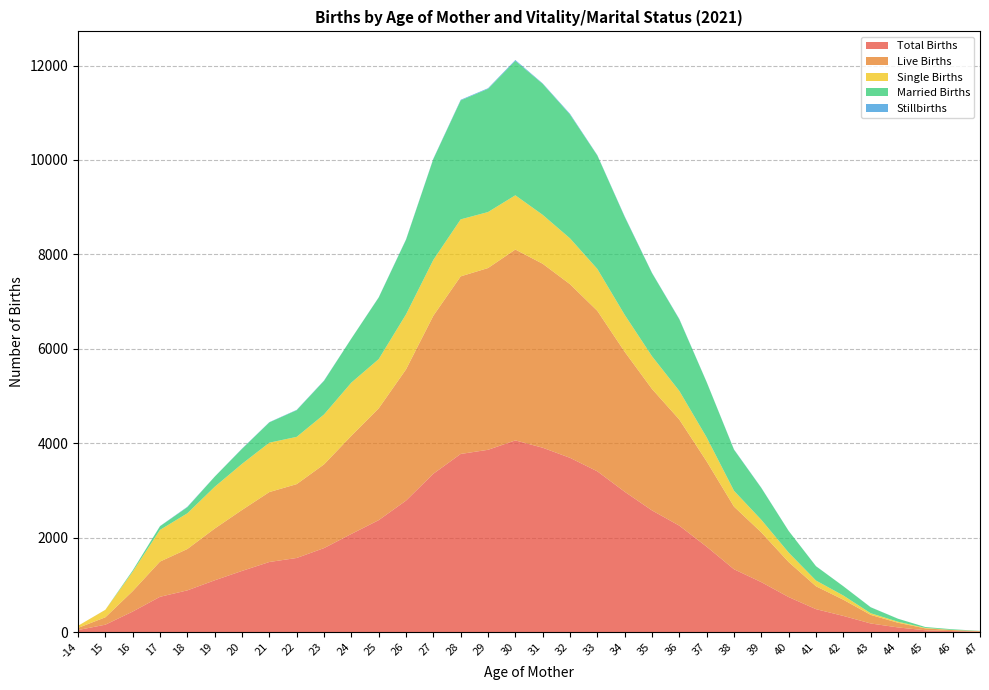

Reading right to left, extract all data points from this chart.

Total Births: 47=11	46=22	45=40	44=100	43=184	42=344	41=487	40=743	39=1059	38=1332	37=1810	36=2255	35=2578	34=2974	33=3406	32=3692	31=3906	30=4061	29=3862	28=3774	27=3355	26=2786	25=2372	24=2080	23=1780	22=1571	21=1486	20=1297	19=1098	18=885	17=749	16=436	15=158	-14=45
Live Births: 47=11	46=22	45=40	44=99	43=182	42=343	41=485	40=741	39=1054	38=1326	37=1806	36=2247	35=2572	34=2964	33=3399	32=3677	31=3896	30=4042	29=3849	28=3761	27=3347	26=2779	25=2367	24=2078	23=1773	22=1564	21=1481	20=1291	19=1096	18=876	17=746	16=433	15=157	-14=45
Single Births: 47=2	46=2	45=10	44=22	43=35	42=89	41=121	40=201	39=266	38=336	37=508	36=606	35=693	34=783	33=887	32=971	31=1036	30=1149	29=1186	28=1207	27=1182	26=1165	25=1043	24=1127	23=1057	22=1001	21=1046	20=976	19=884	18=756	17=671	16=411	15=158	-14=45
Married Births: 47=4	46=15	45=19	44=63	43=126	42=196	41=303	40=458	39=674	38=870	37=1170	36=1516	35=1761	34=2075	33=2403	32=2622	31=2774	30=2846	29=2609	28=2519	27=2137	26=1581	25=1304	24=932	23=712	22=565	21=430	20=318	19=214	18=129	17=78	16=25	15=0	-14=0
Stillbirths: 47=0	46=0	45=0	44=1	43=2	42=1	41=2	40=2	39=5	38=6	37=4	36=8	35=6	34=10	33=7	32=15	31=10	30=19	29=13	28=13	27=8	26=7	25=5	24=2	23=7	22=7	21=5	20=6	19=2	18=9	17=3	16=3	15=1	-14=0